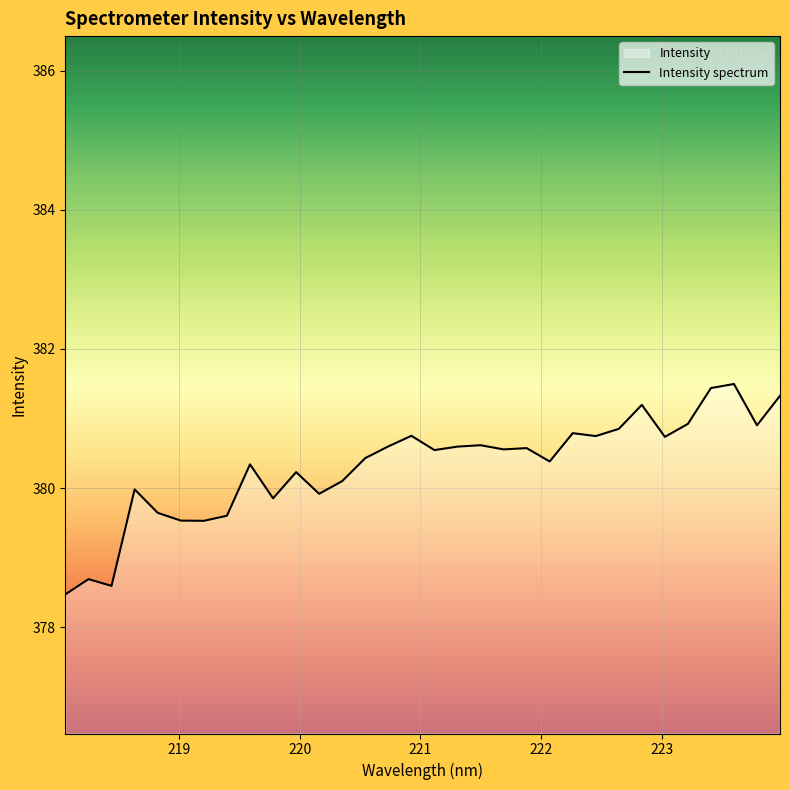

What is the smallest value displayed?

378.5